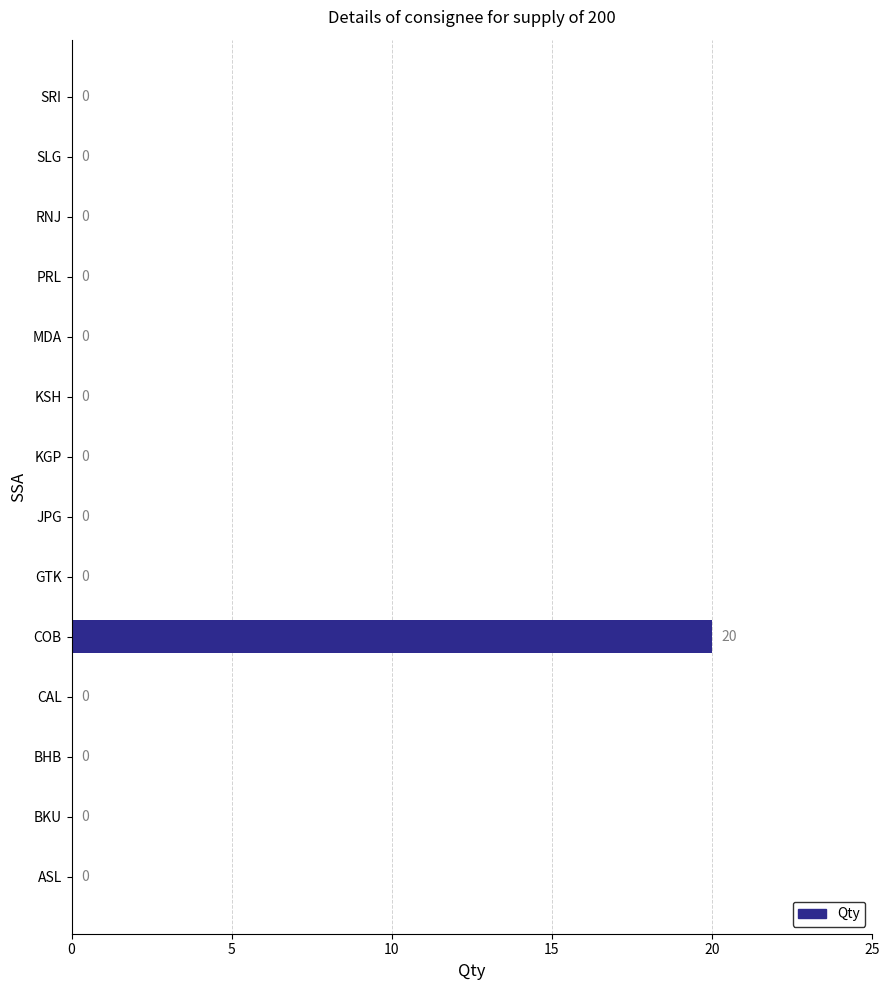

The chart shows a value of 0 at GTK. True or false?

True